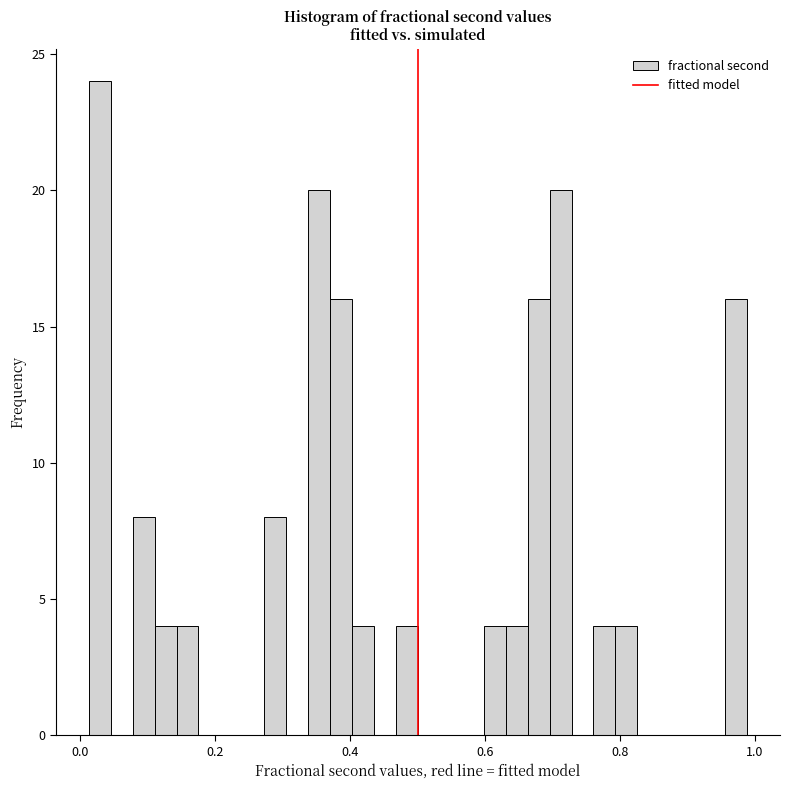

Around what value on the x-axis is the tallest bar? Give the approximate position of its centre, as read against the axis.

0.02